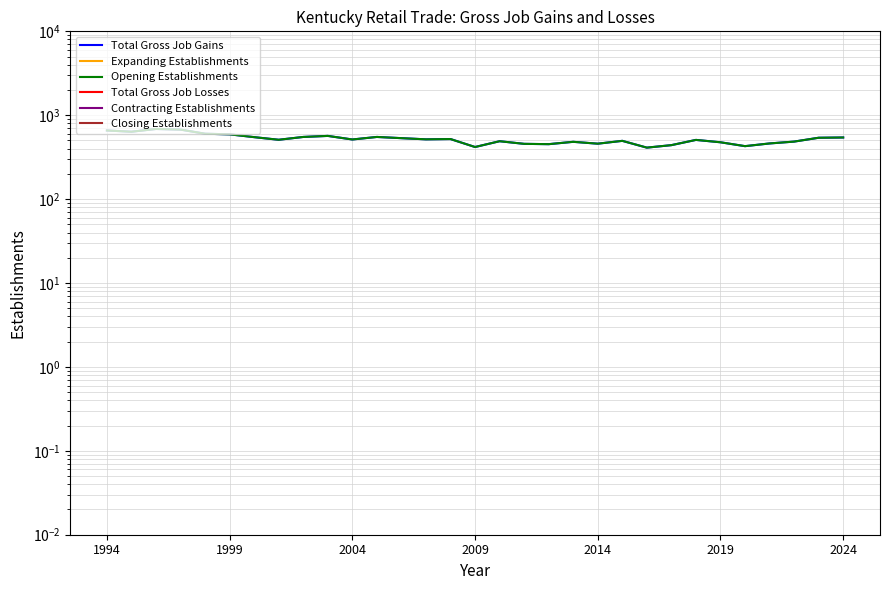

Reading left to right, transcribe all the data shown in this chart.

Total Gross Job Gains: 658.0	636.0	686.0	674.0	602.0	592.0	548.0	510.0	551.0	567.0	514.0	551.0	533.0	516.0	520.0	418.0	490.0	456.0	452.0	482.0	458.0	495.0	411.0	440.0	508.0	476.0	428.0	461.0	485.0	539.0	543.0
Expanding Establishments: 0.0	0.0	0.0	0.0	0.0	0.0	0.0	0.0	0.0	0.0	0.0	0.0	0.0	0.0	0.0	0.0	0.0	0.0	0.0	0.0	0.0	0.0	0.0	0.0	0.0	0.0	0.0	0.0	0.0	0.0	0.0
Opening Establishments: 658.0	636.0	686.0	674.0	602.0	592.0	548.0	510.0	551.0	567.0	514.0	551.0	533.0	516.0	520.0	418.0	490.0	456.0	452.0	482.0	458.0	495.0	411.0	440.0	508.0	476.0	428.0	461.0	485.0	539.0	543.0
Total Gross Job Losses: 0.0	0.0	0.0	0.0	0.0	0.0	0.0	0.0	0.0	0.0	0.0	0.0	0.0	0.0	0.0	0.0	0.0	0.0	0.0	0.0	0.0	0.0	0.0	0.0	0.0	0.0	0.0	0.0	0.0	0.0	0.0
Contracting Establishments: 0.0	0.0	0.0	0.0	0.0	0.0	0.0	0.0	0.0	0.0	0.0	0.0	0.0	0.0	0.0	0.0	0.0	0.0	0.0	0.0	0.0	0.0	0.0	0.0	0.0	0.0	0.0	0.0	0.0	0.0	0.0
Closing Establishments: 0.0	0.0	0.0	0.0	0.0	0.0	0.0	0.0	0.0	0.0	0.0	0.0	0.0	0.0	0.0	0.0	0.0	0.0	0.0	0.0	0.0	0.0	0.0	0.0	0.0	0.0	0.0	0.0	0.0	0.0	0.0